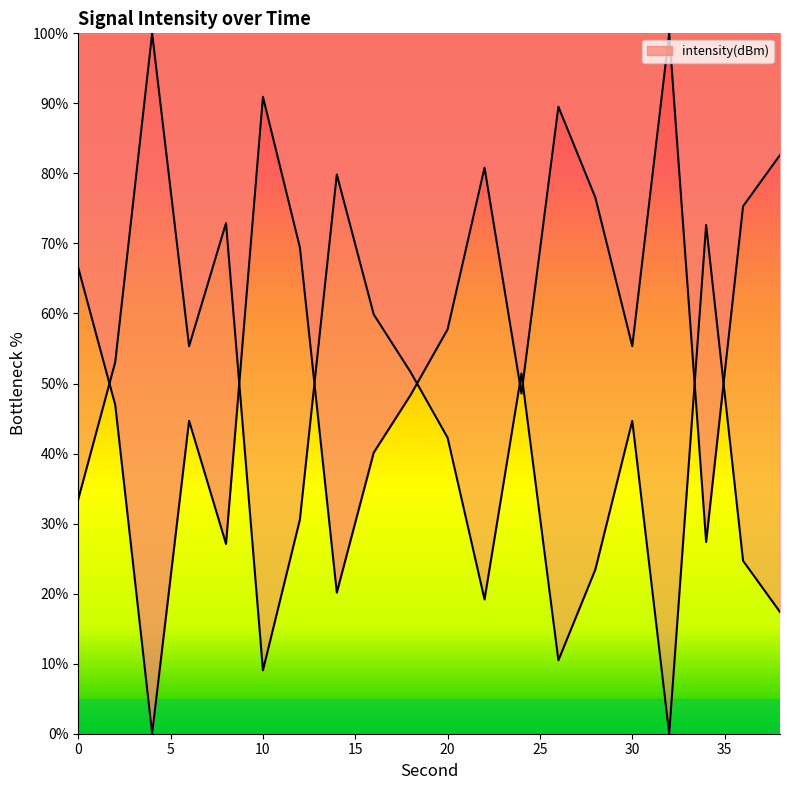

True or false: the data shows 131.0 at 36.

False